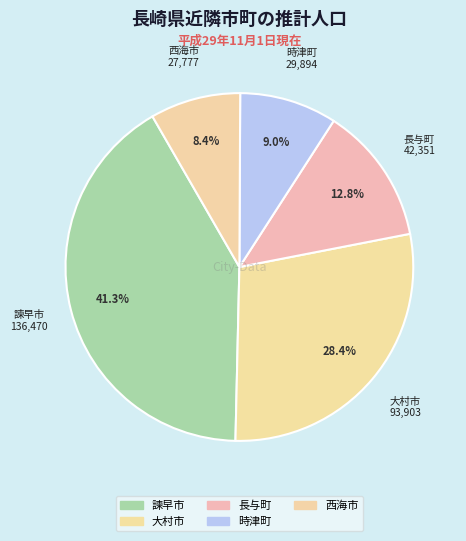

Count the number of slices in the pie.

5